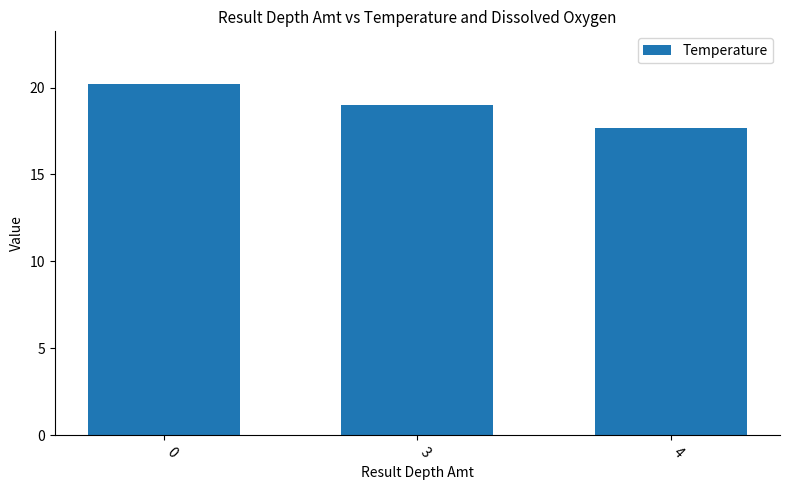

At which category does the chart reach its minimum across all series?

4